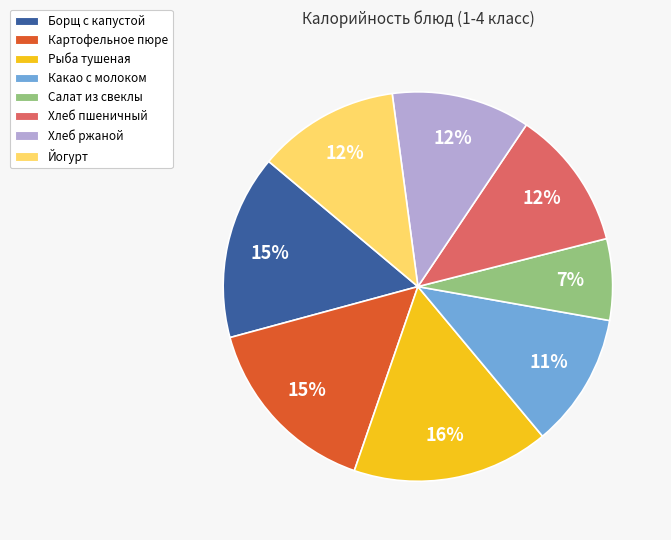

To the nearest percent, what percentage of the pie is Какао с молоком?

11%